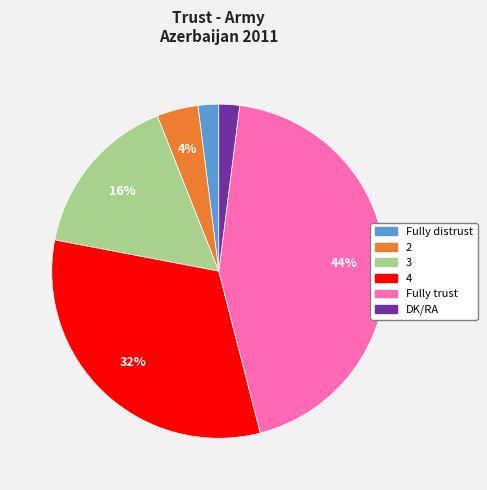

Which has a higher value, 2 or 4?

4